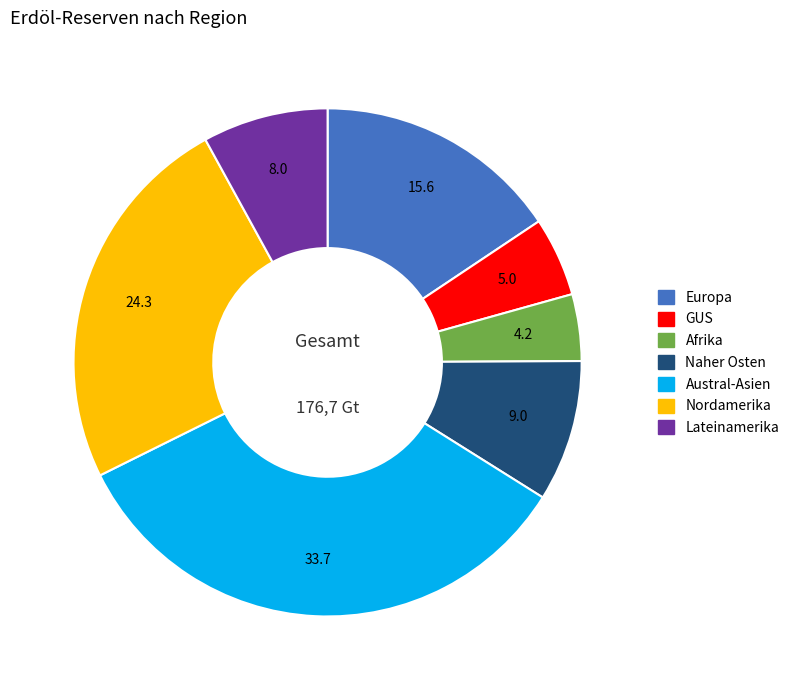

Is the sum of GUS and Naher Osten greater than half?

No